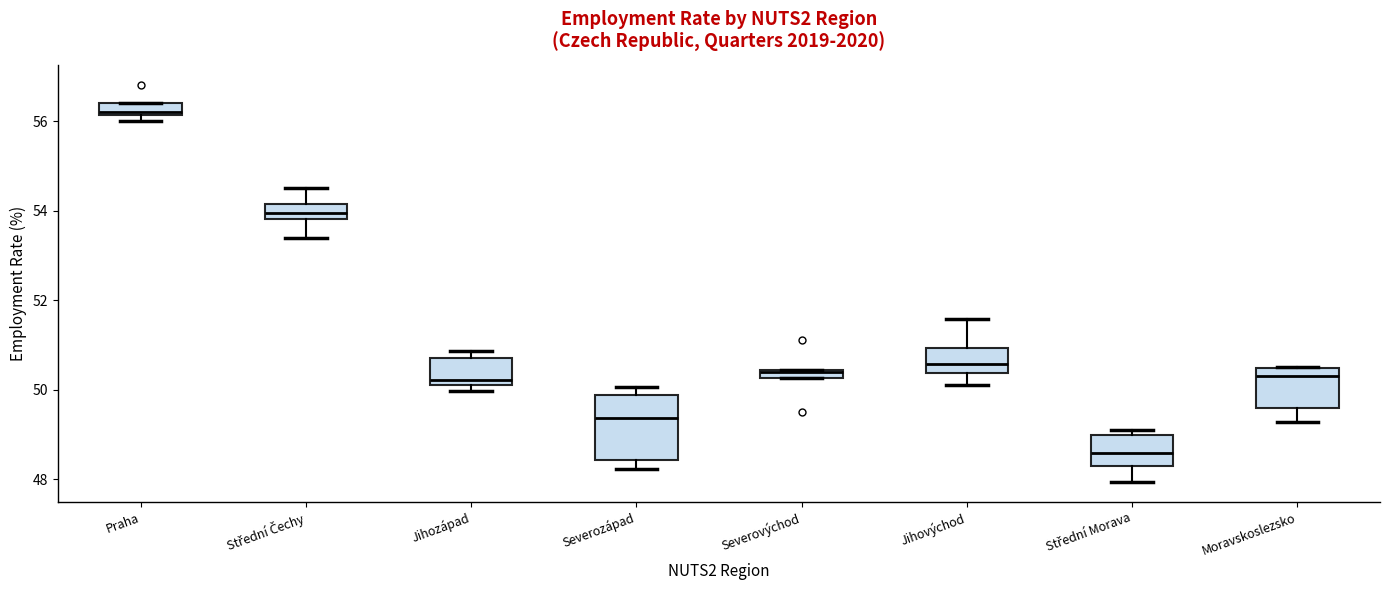

Which box is the tallest, from its lower edge to its upper edge?

Severozápad